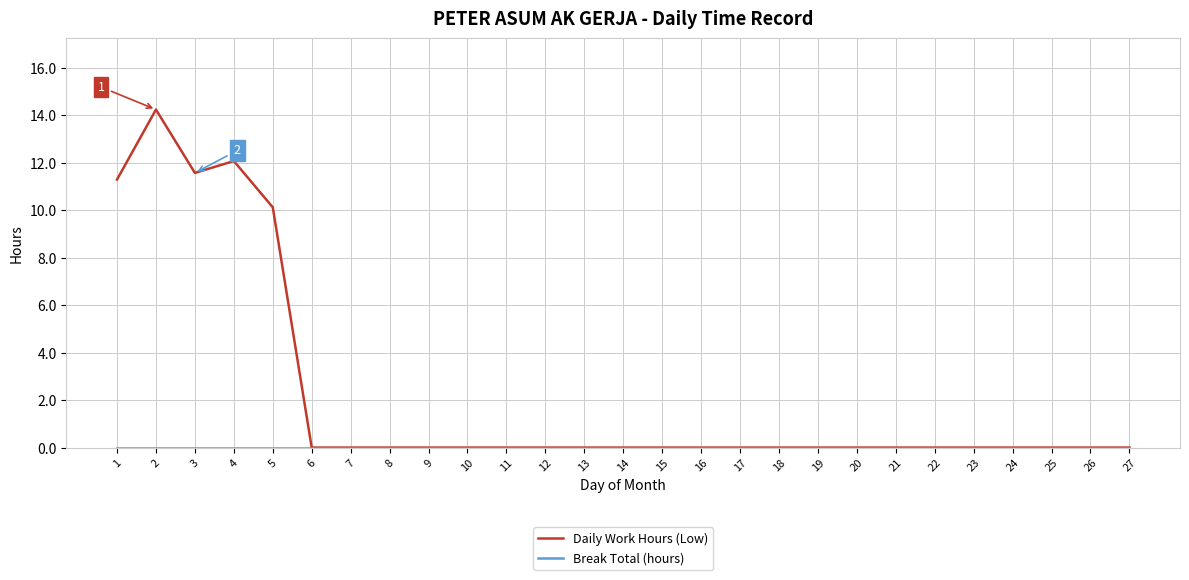

How many series are shown in this chart?

2